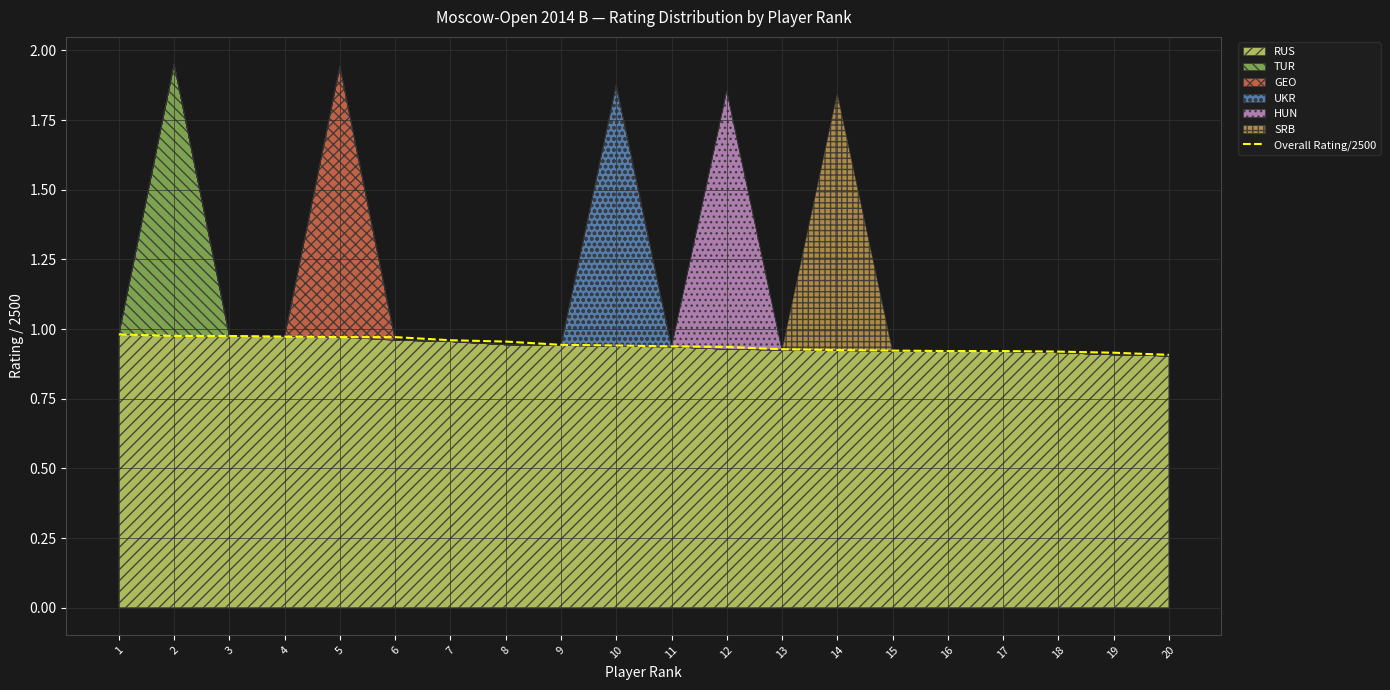

Does the chart display data point markers on the line(s)?

No